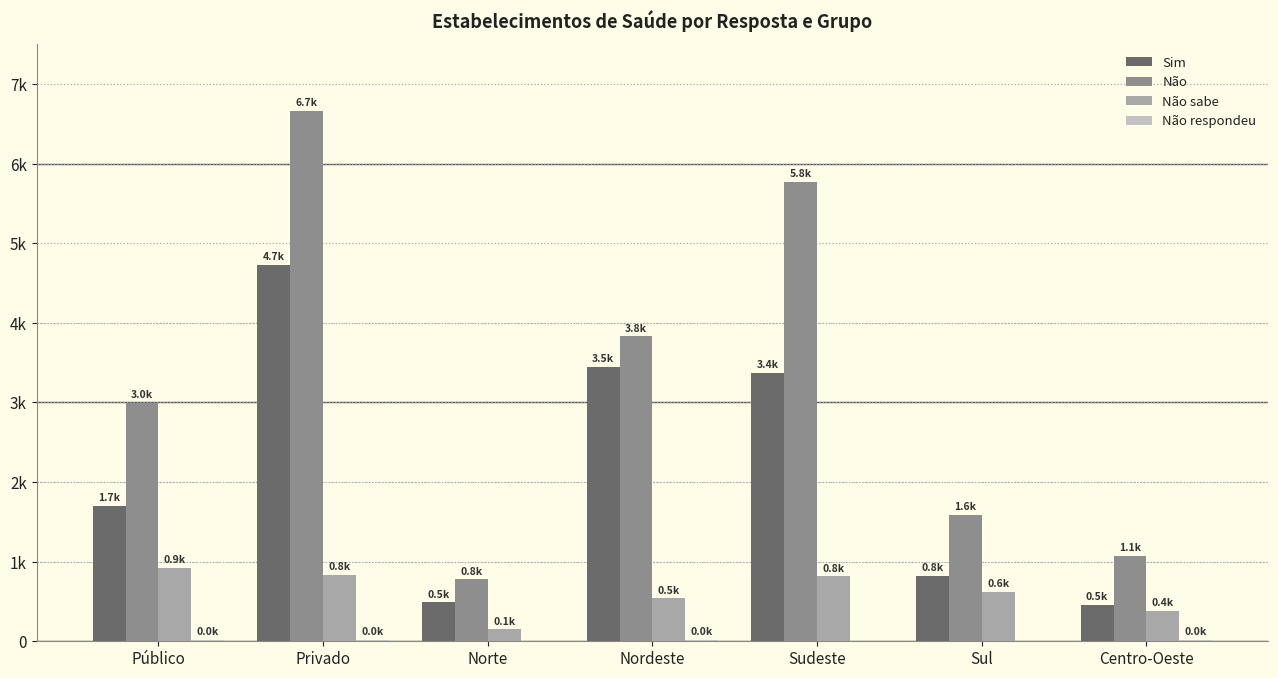

Is it true that Sim equals 2518.1 at Público?

False